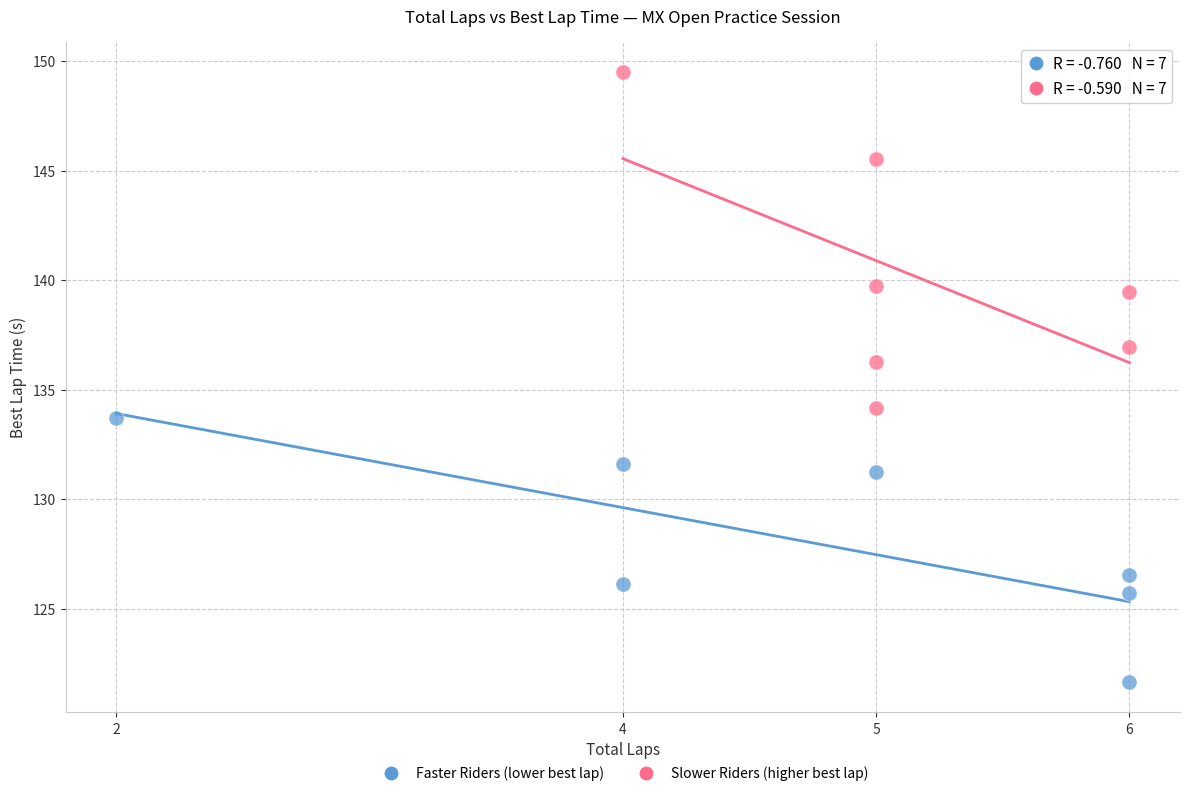

Which series reaches the maximum Y coordinate?

Slower Riders (higher best lap)